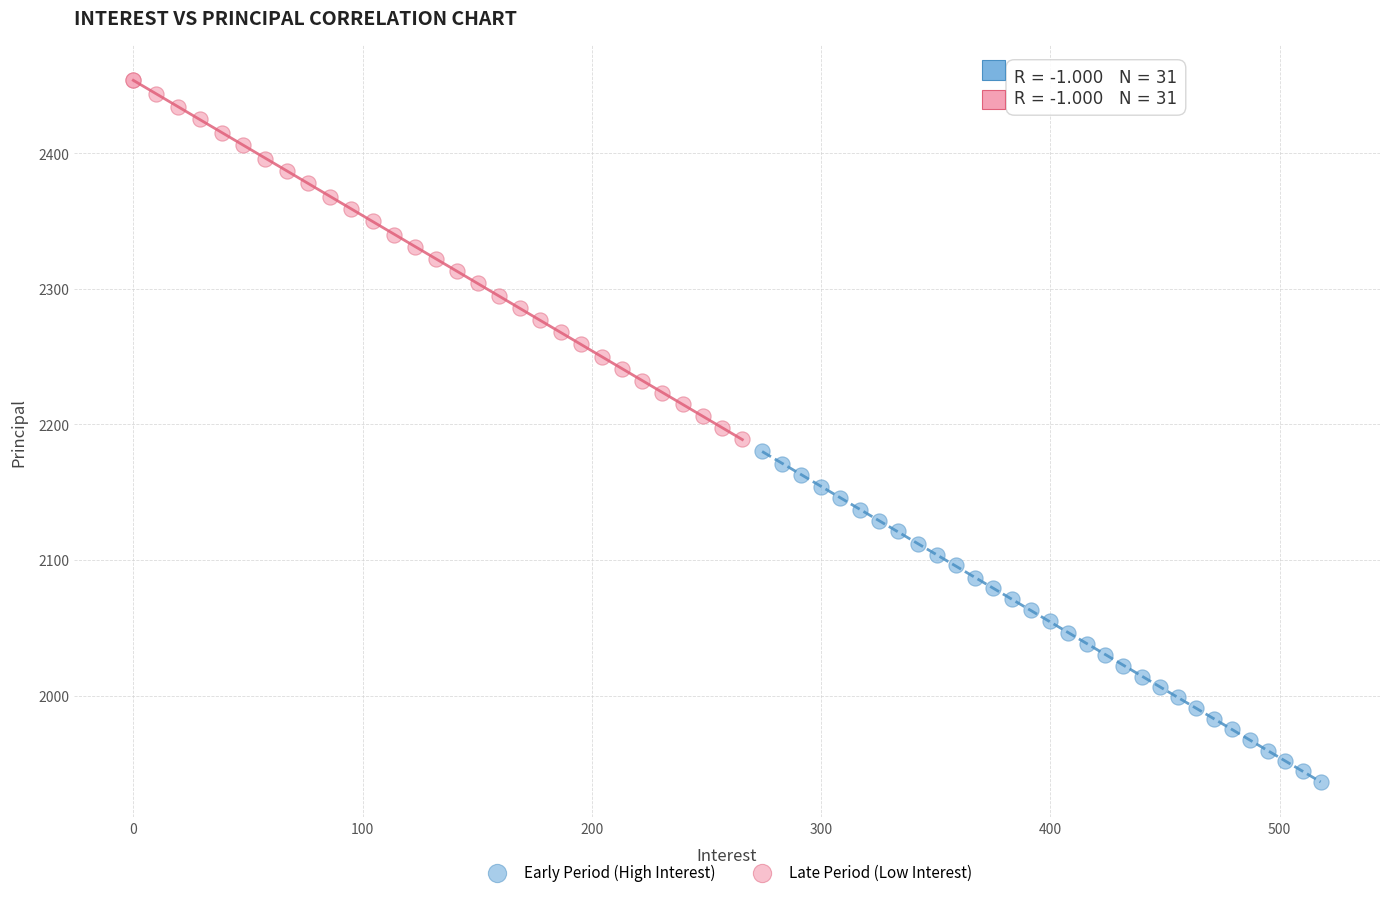

Which series contains the lowest Y value?

Early Period (High Interest)